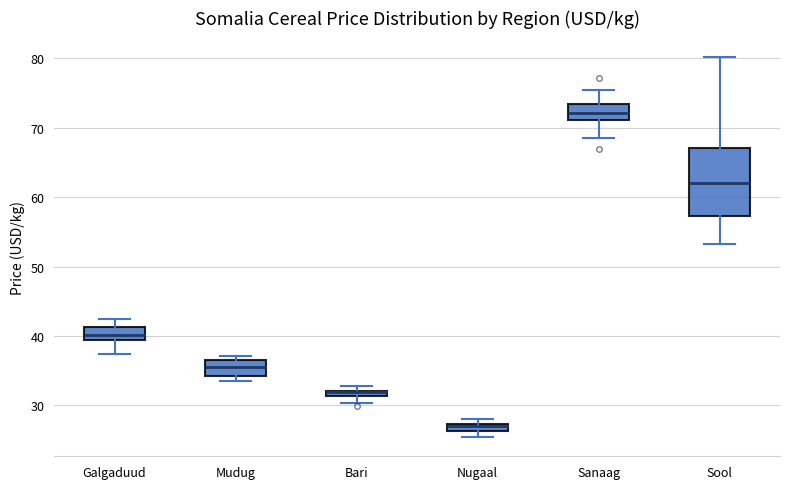

Where does the lower whisker of the box for Galgaduud end on the y-axis? The values are not printed on the chart, so give them approximately, as read against the axis.

37